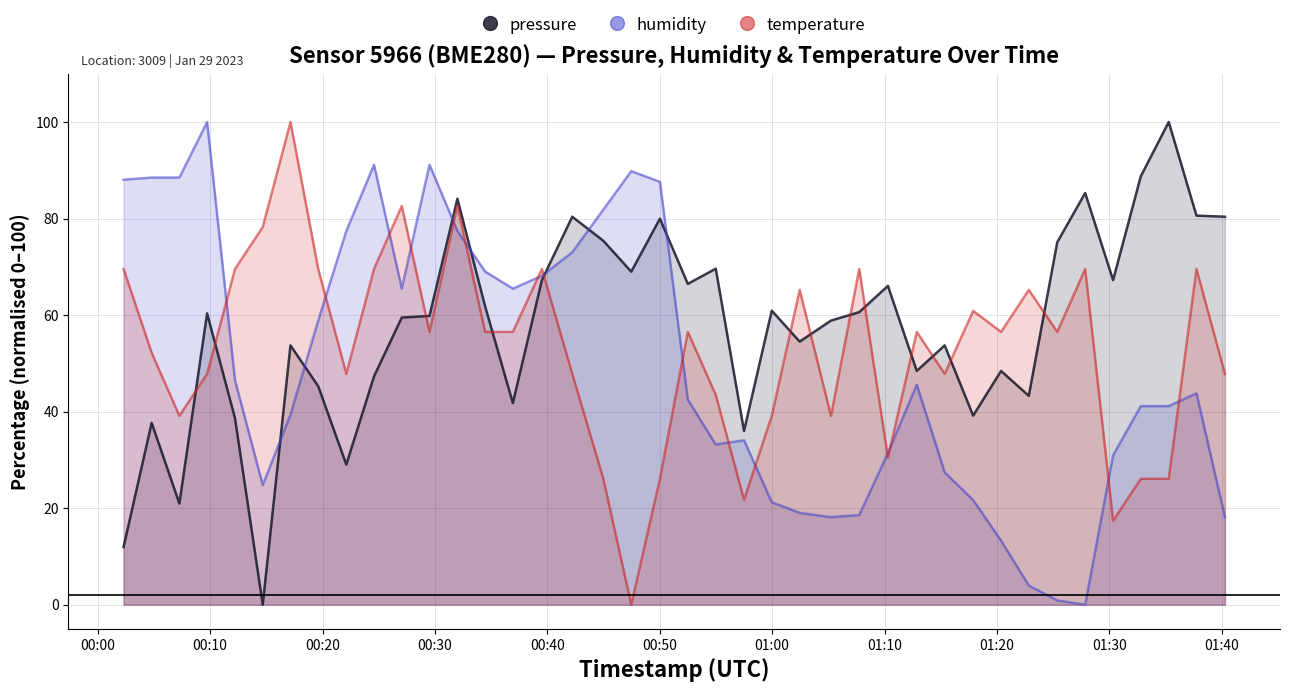

Which series ends up on top after the final intersection of temperature and pressure?

pressure